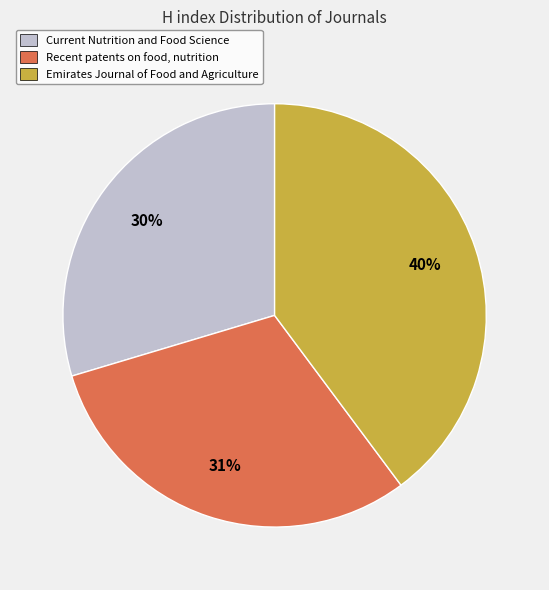

Rank the categories by value from highest to lowest.

Emirates Journal of Food and Agriculture, Recent patents on food, nutrition, Current Nutrition and Food Science